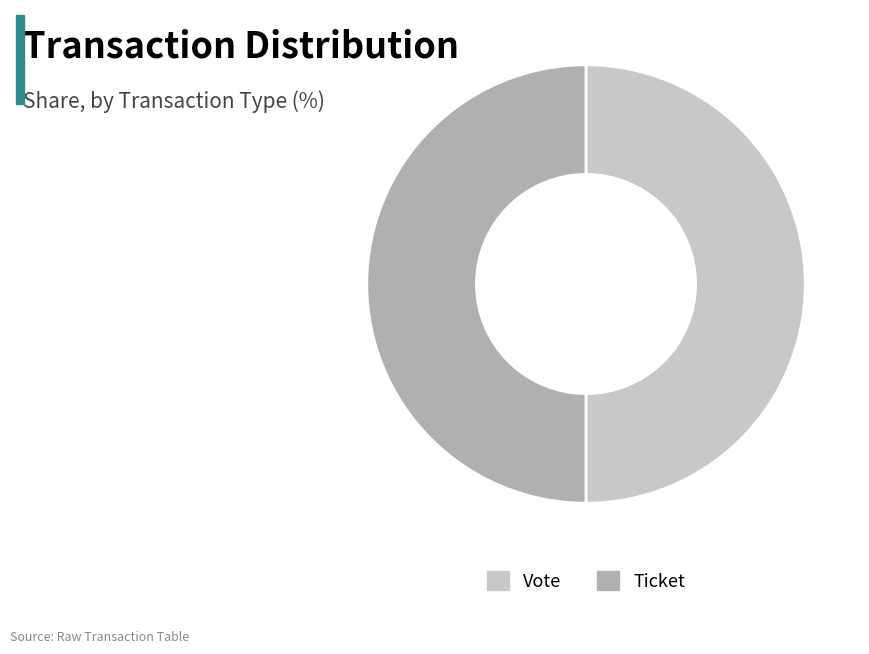

Is the sum of Vote and Ticket greater than half?

Yes